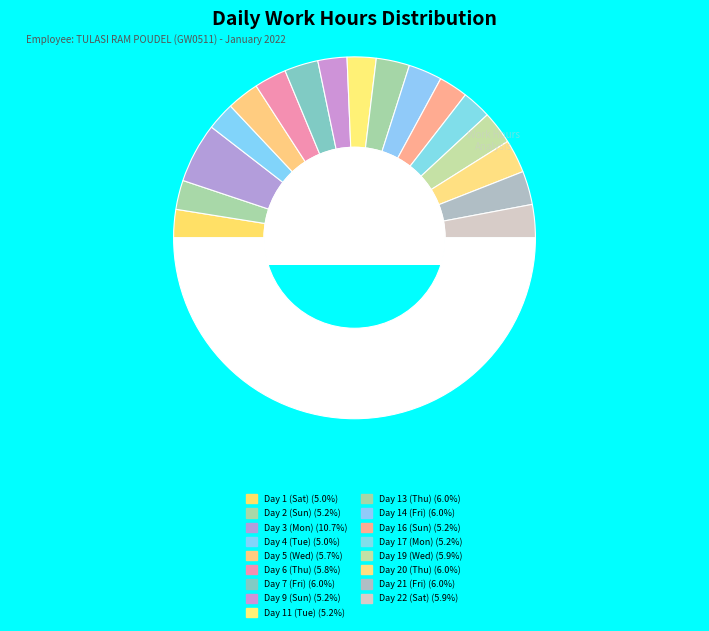

Is there any slice that represents more than half of the pie?

No